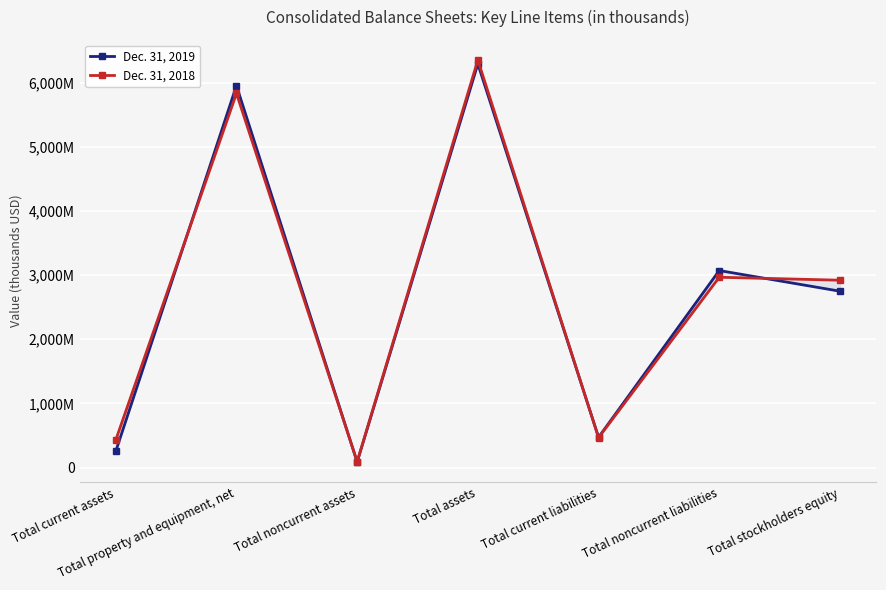

Read the Dec. 31, 2018 value at Total current assets, to the nearest 50.

429250